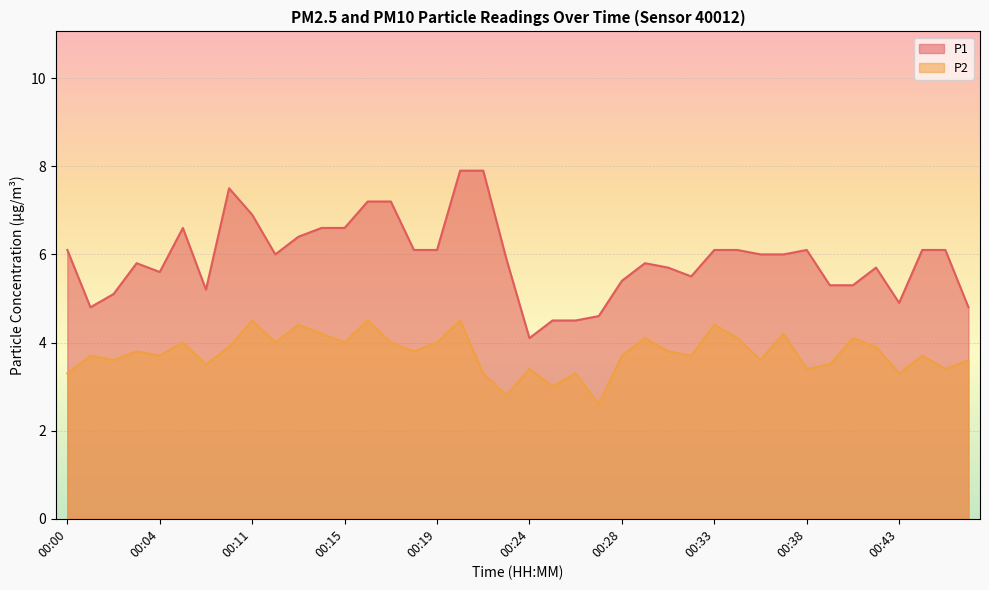

At which category does P1 reach its first local valley?

00:01